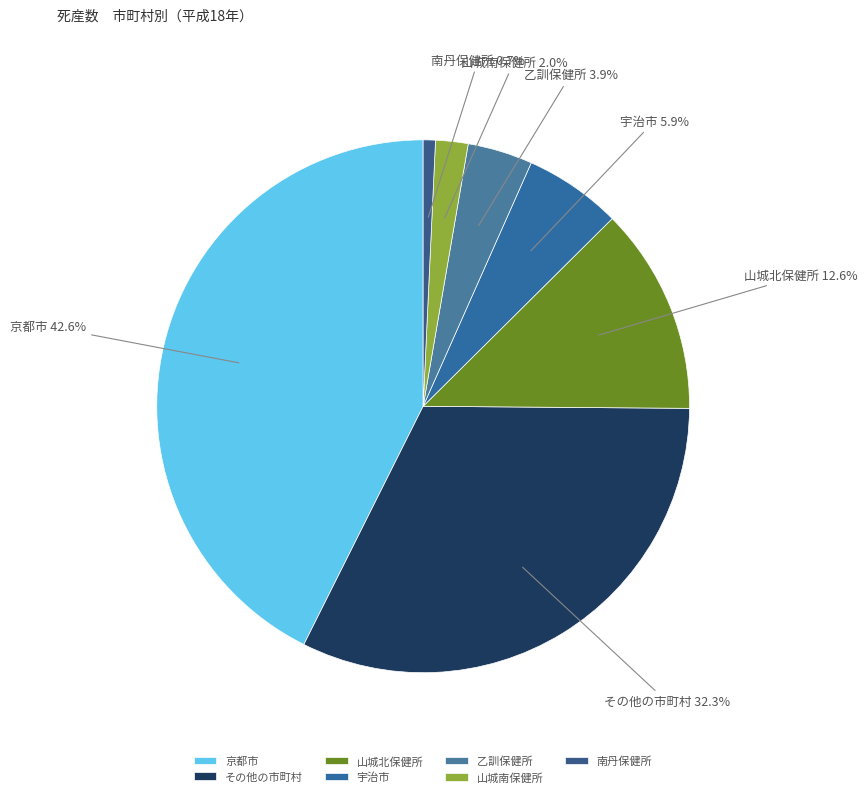

To the nearest percent, what is the difference between the largest and smallest slice percentages?

42%